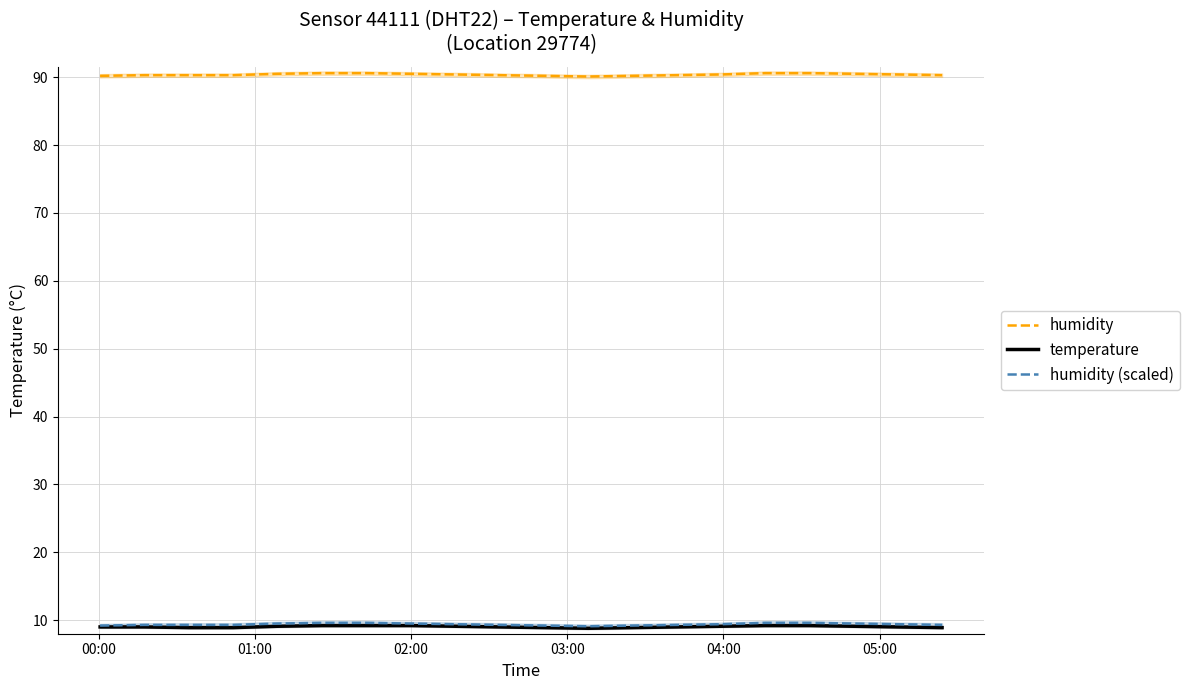

True or false: humidity (scaled) and temperature cross at least once.

False